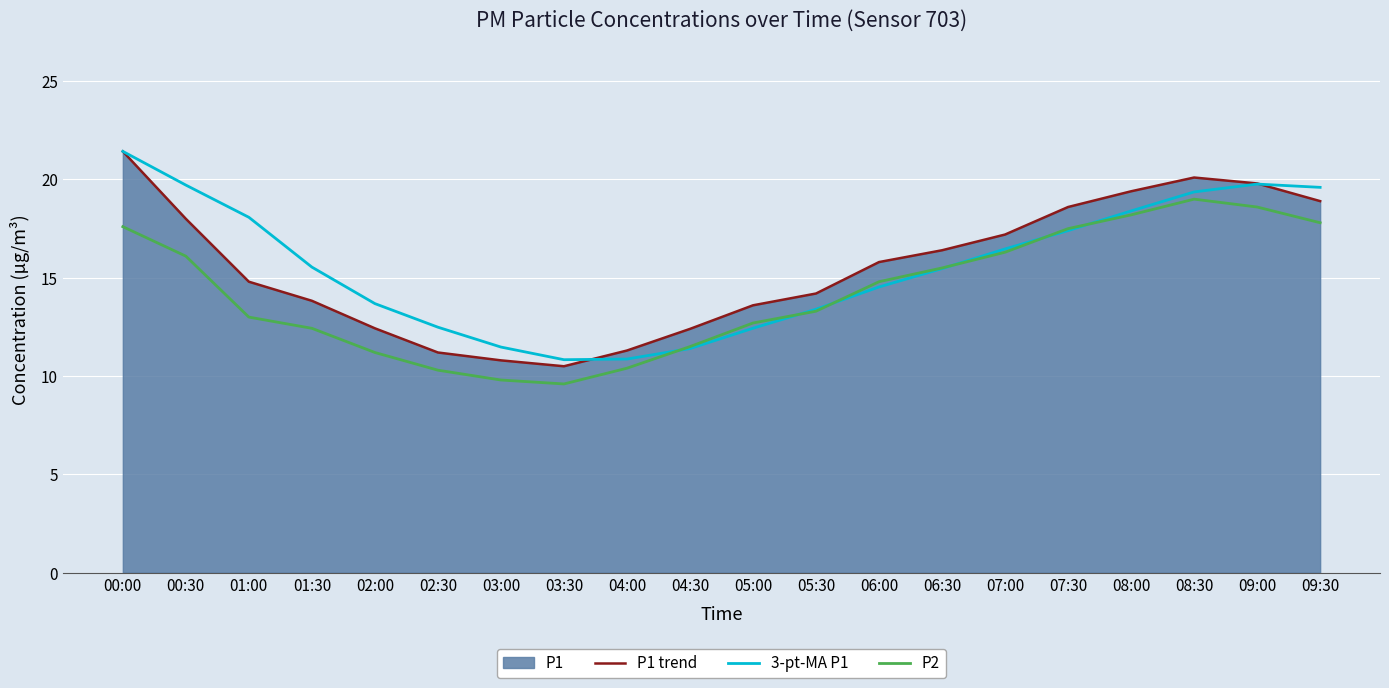

True or false: P1 trend and 3-pt-MA P1 cross at least once.

True